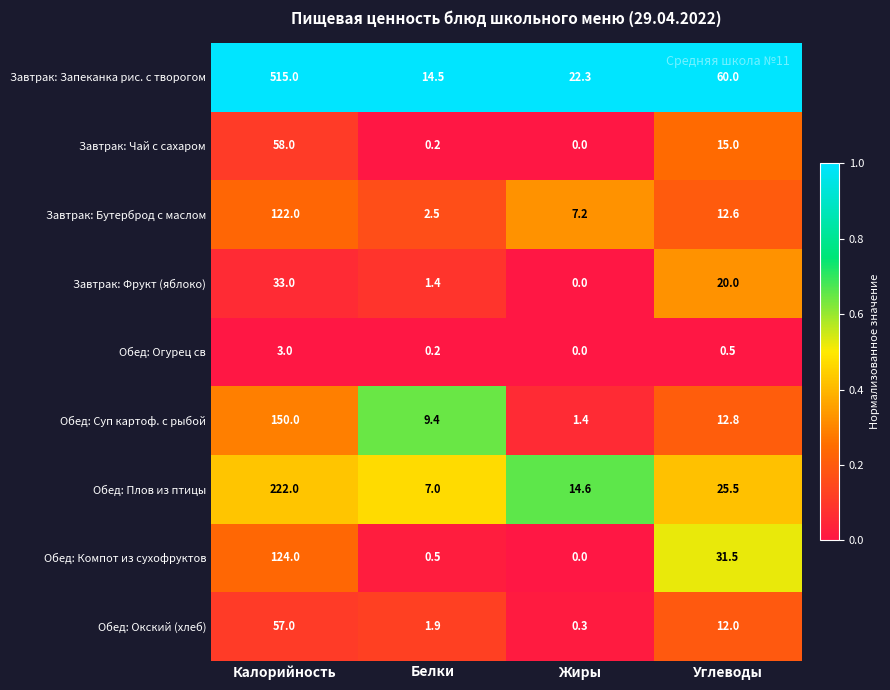

Rank the categories by Обед: Огурец св value from highest to lowest.

Калорийность, Углеводы, Белки, Жиры